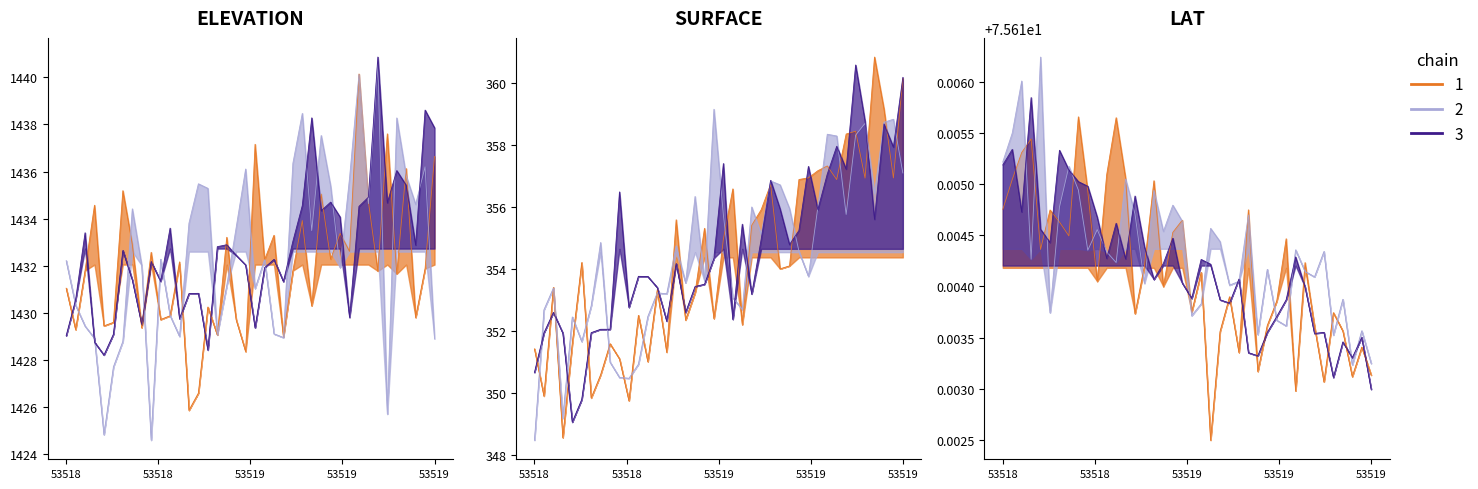

True or false: LAT has a value of 104.2 at 53518.2425.

False